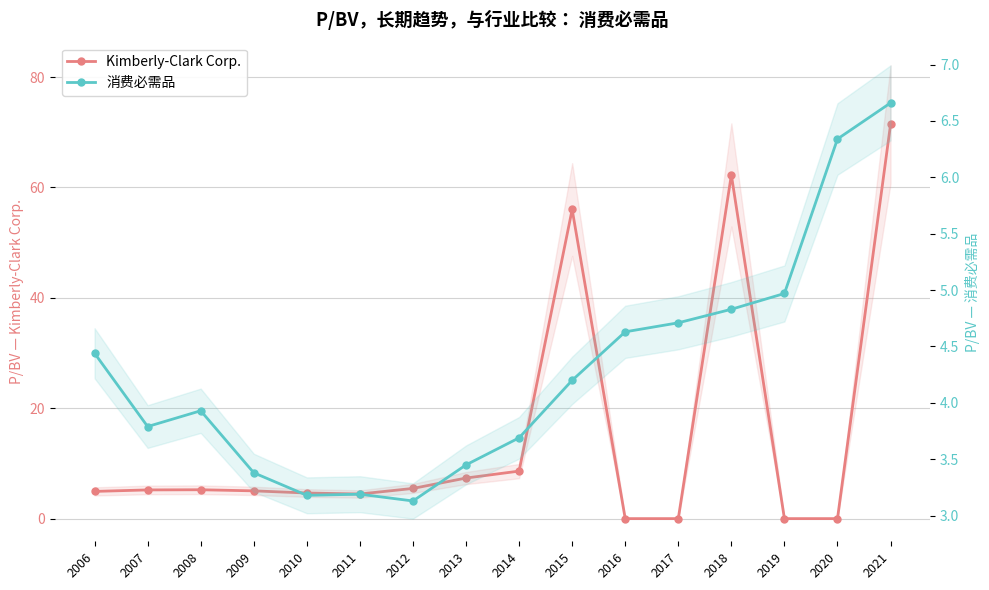

True or false: Kimberly-Clark Corp. has a value of -25.1 at 2019.

False